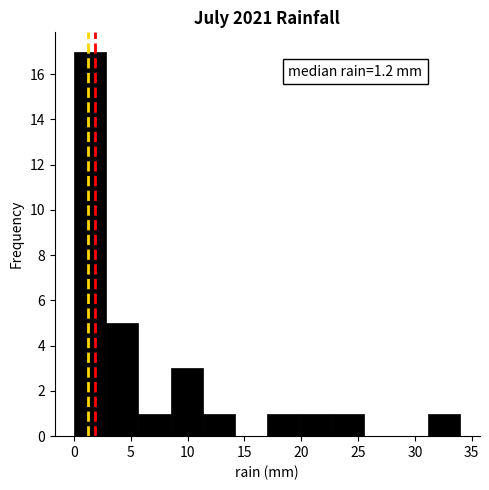

Over which range of the x-axis is the bar tallest?

0.0 to 3.0